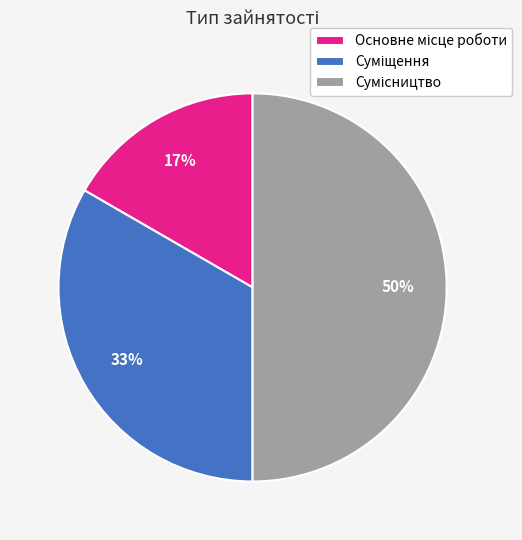

How many segments does this pie chart have?

3